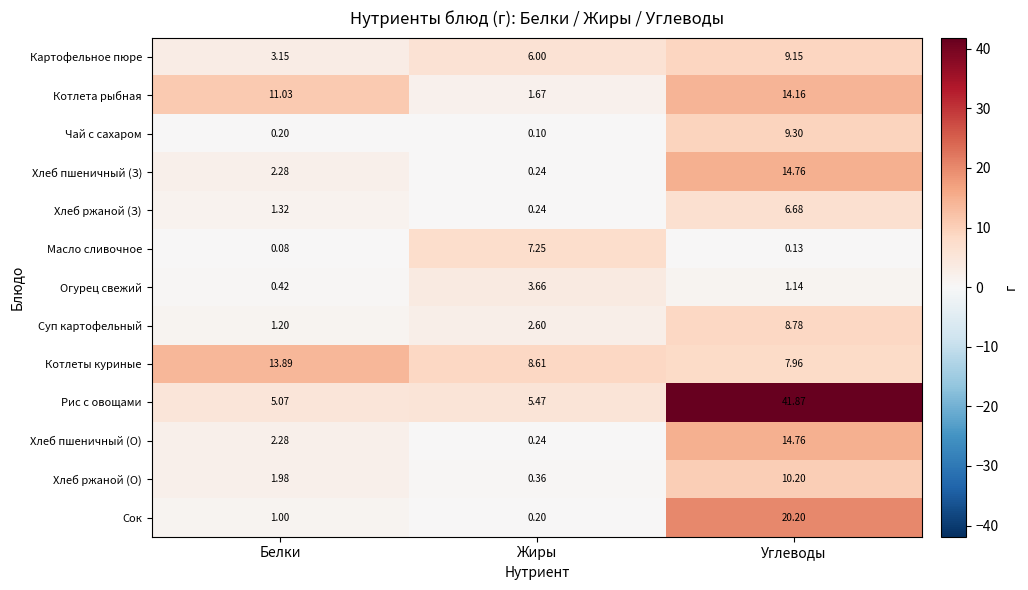

Which series has the widest spread of values?

Рис с овощами